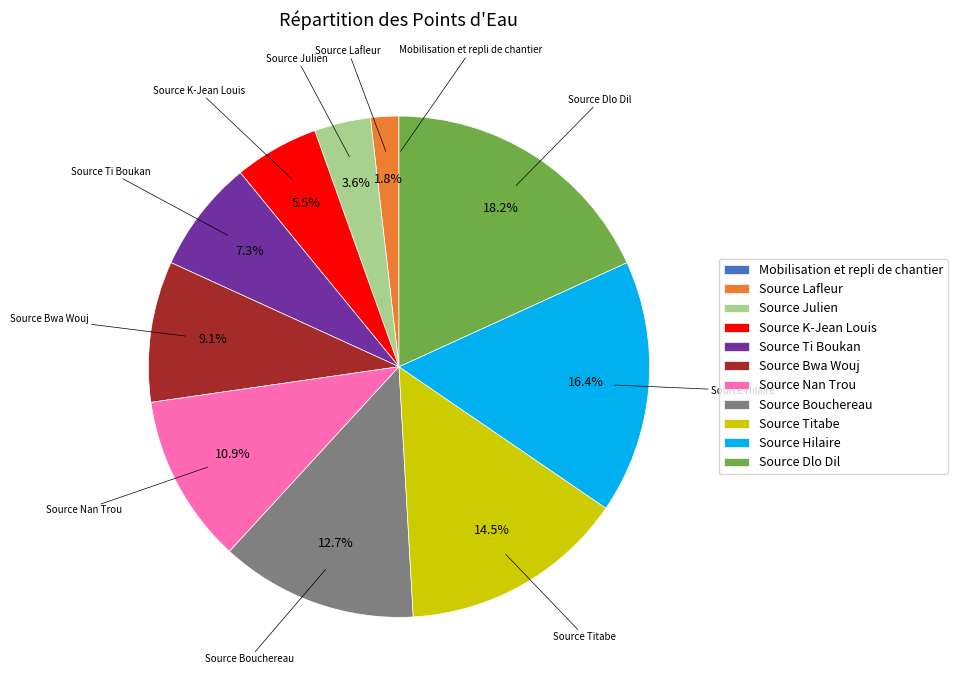

What is the total percentage of Source Nan Trou and Source Hilaire?

27.3%